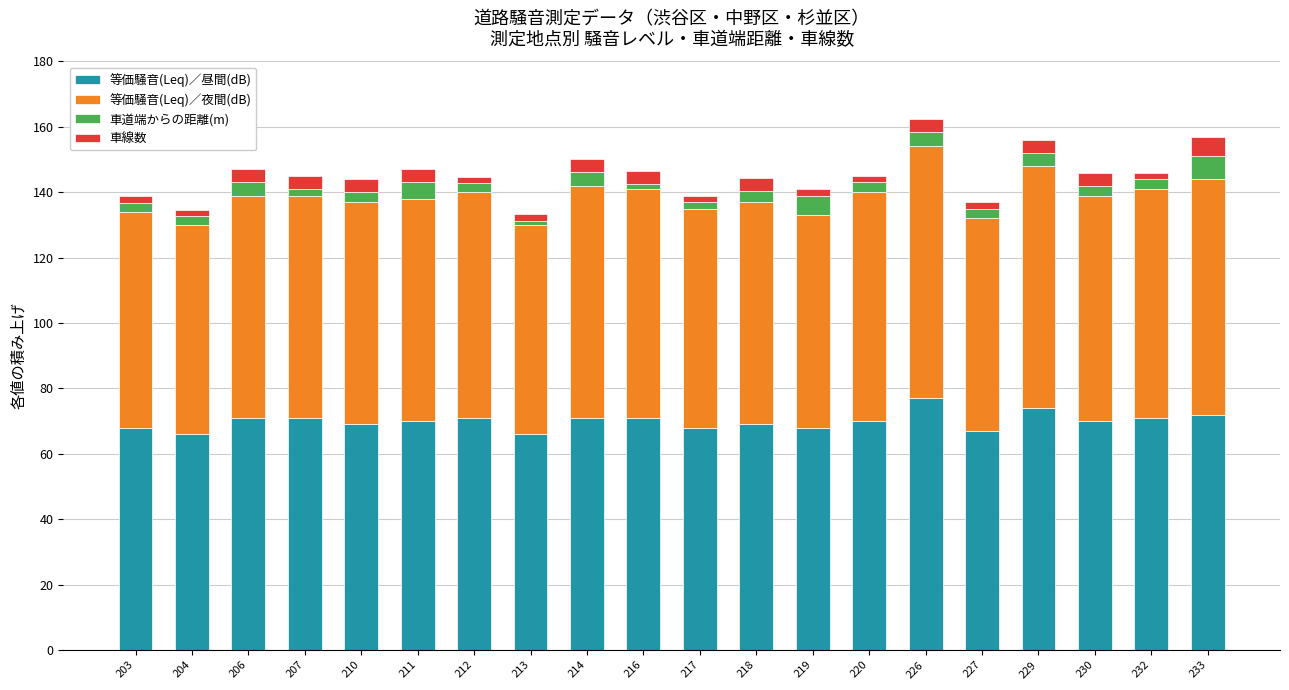

What is the average value of the 等価騒音(Leq)／昼間(dB) series?

70.0